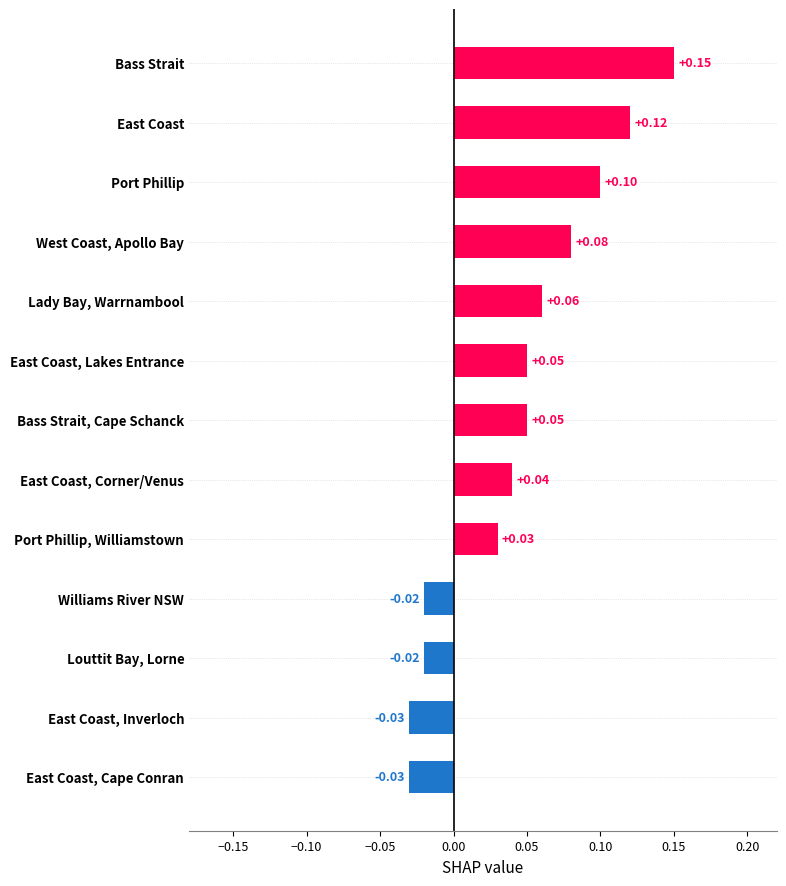

Which has a higher value, East Coast, Inverloch or East Coast, Lakes Entrance?

East Coast, Lakes Entrance